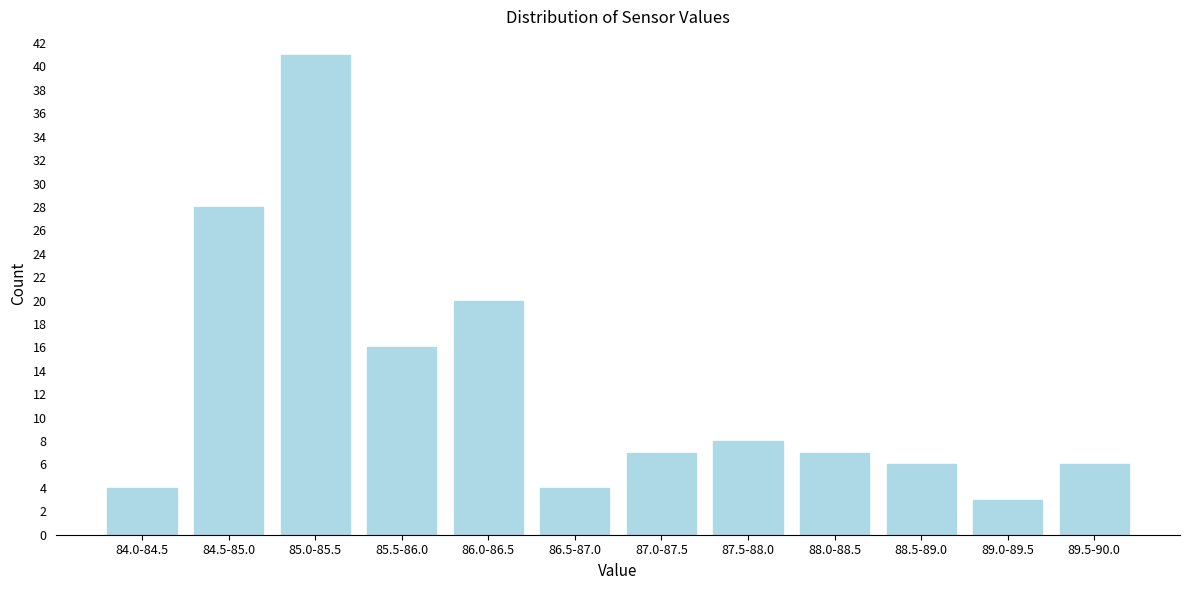

Reading left to right, list all the values displayed in this chart.

4	28	41	16	20	4	7	8	7	6	3	6